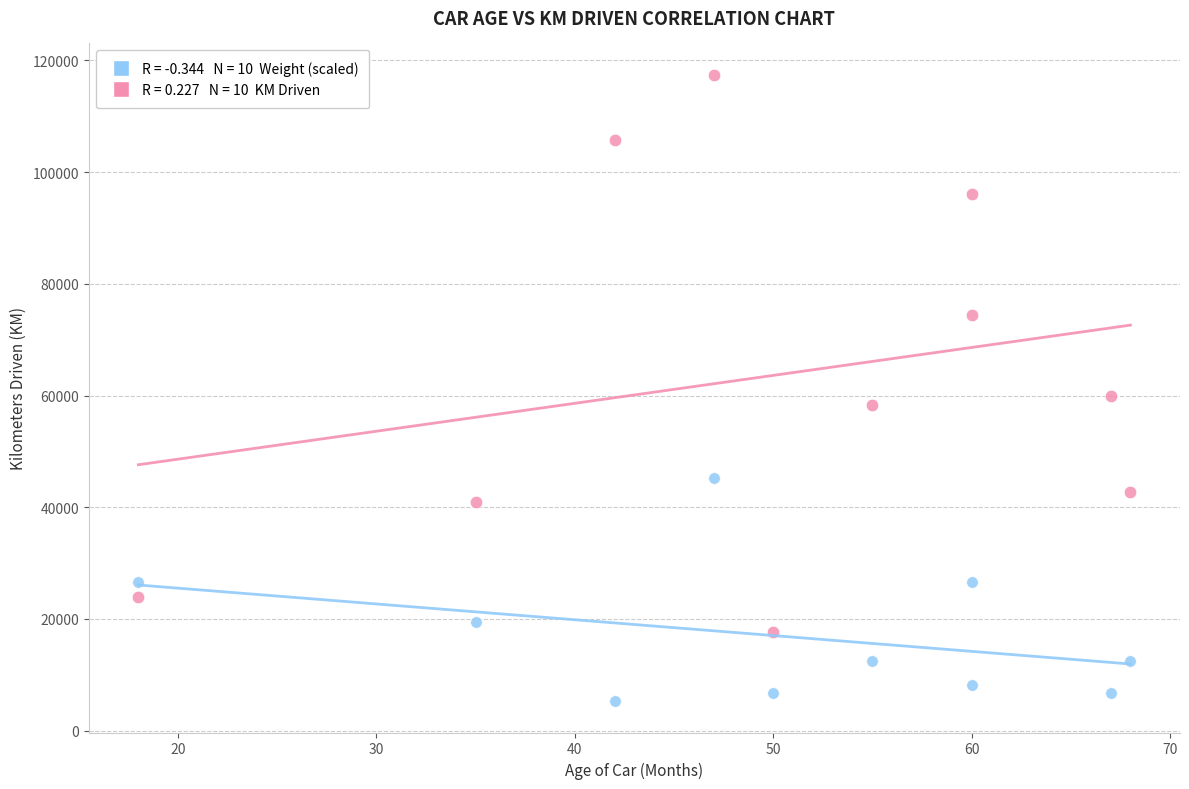

Across all data points, what is the range of X values (max minus min)?

50.0